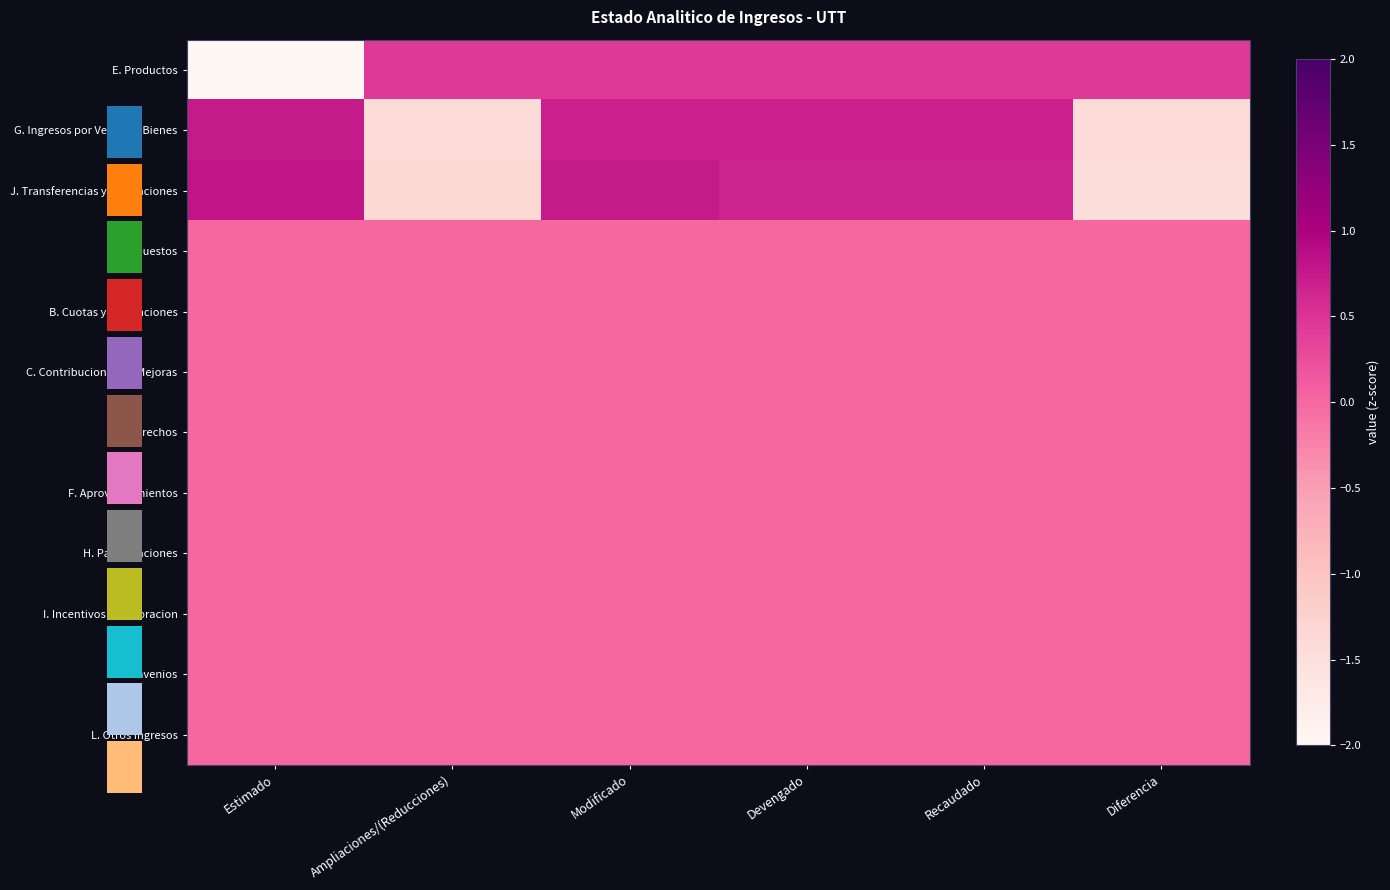

Between Estimado and Ampliaciones/(Reducciones), which is larger?

Ampliaciones/(Reducciones)